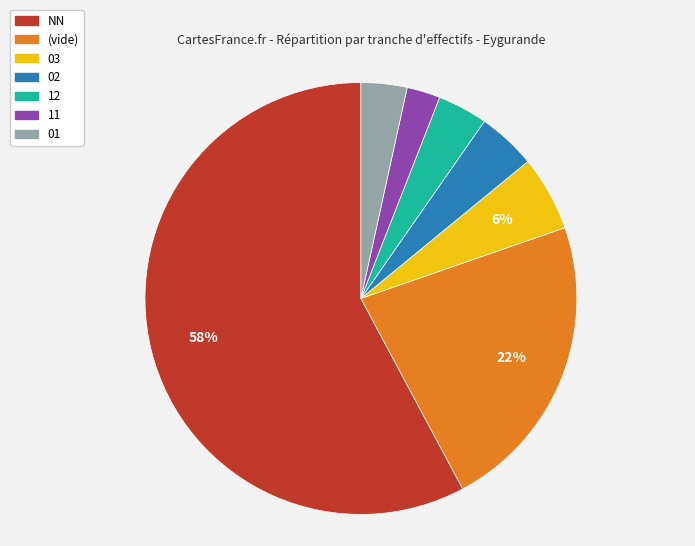

To the nearest percent, what is the average slice percentage?

14%